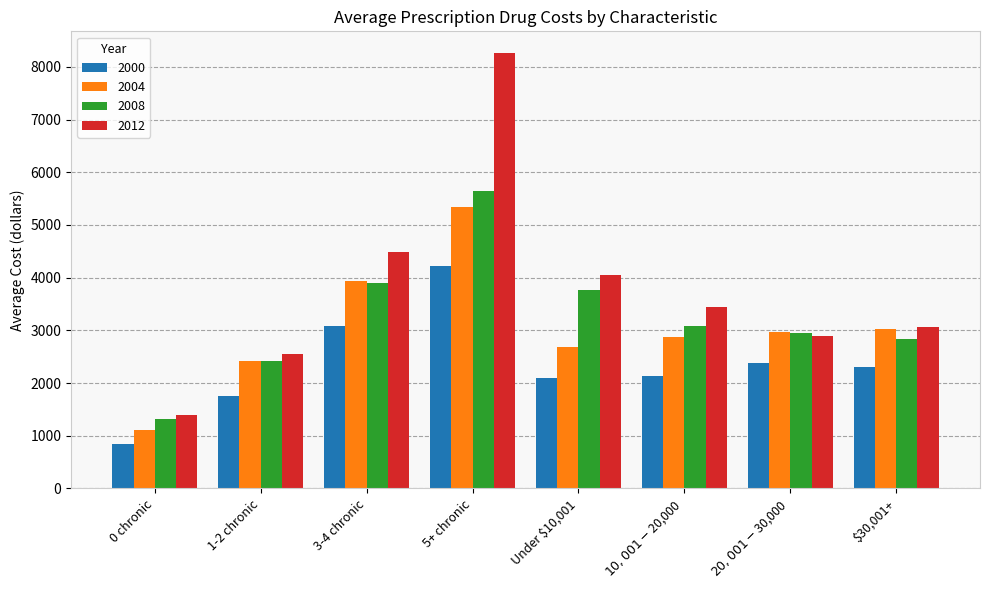

What is the maximum value shown in the chart?

8263.5